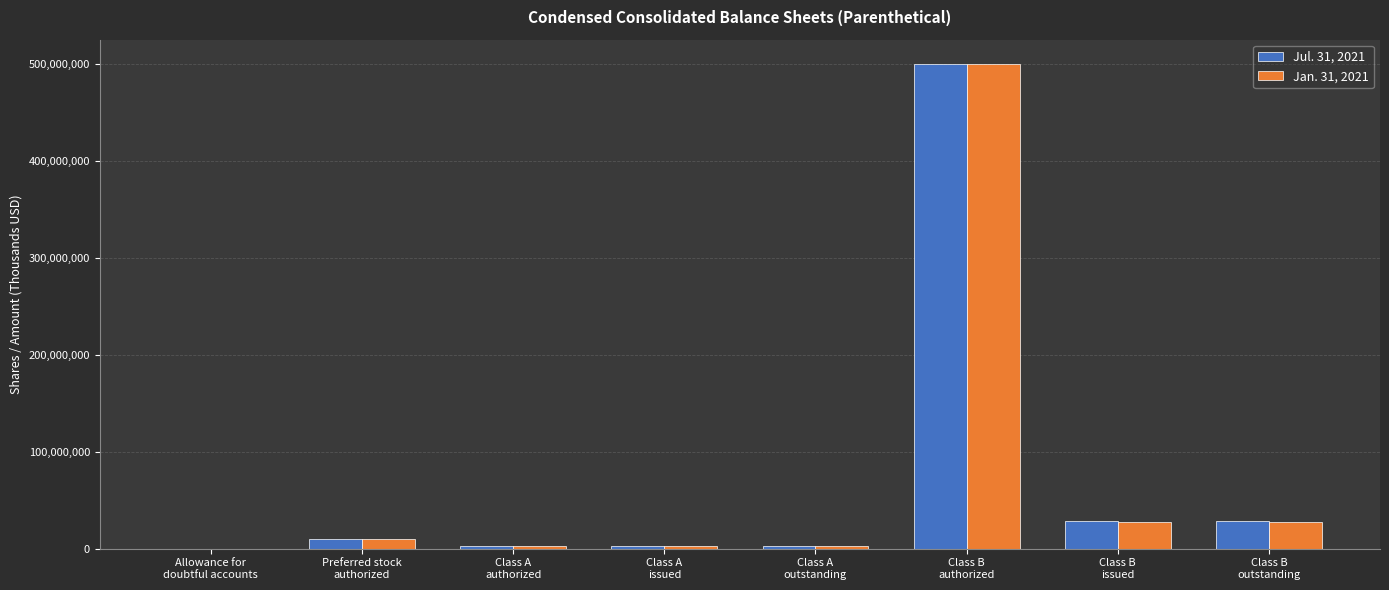

Are the bars grouped side by side (vs. stacked)?

Yes